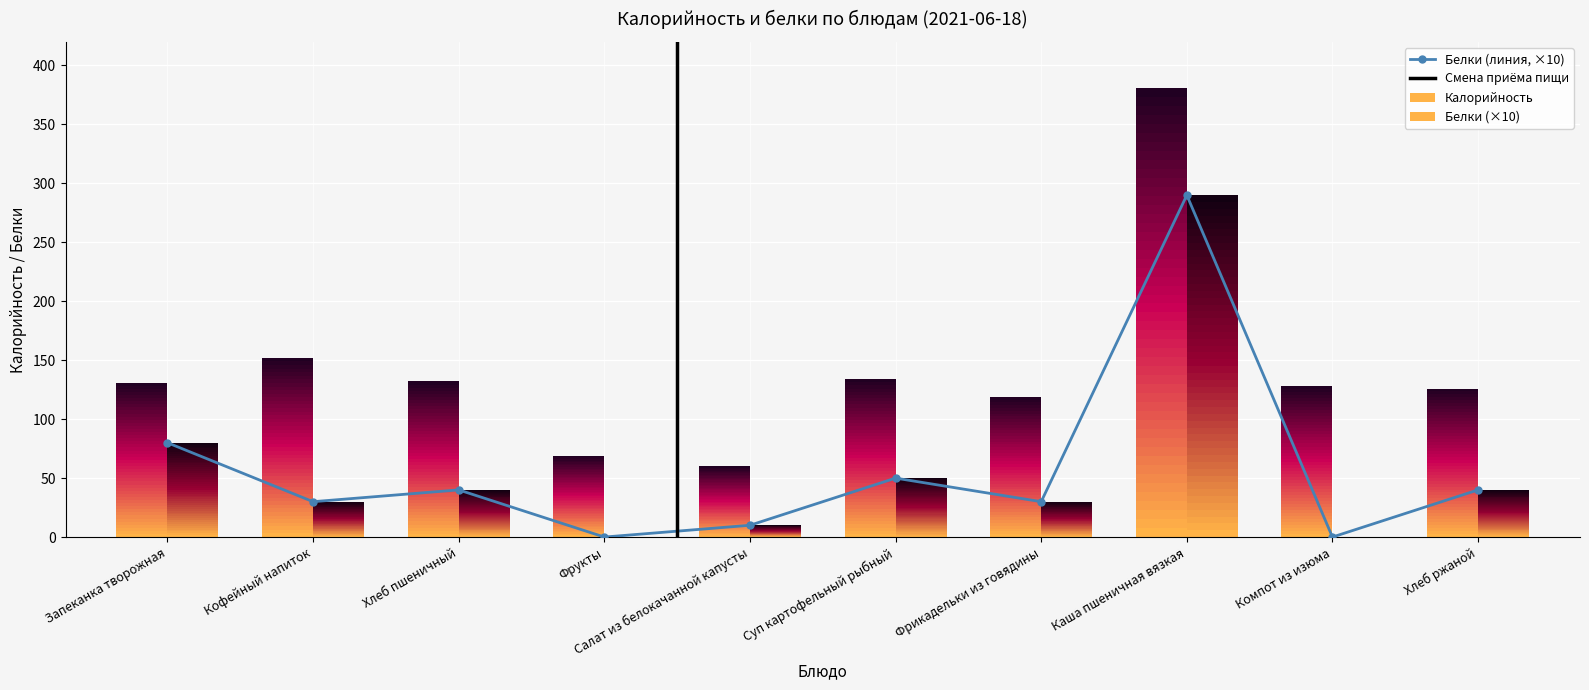

What is the maximum value shown in the chart?

290